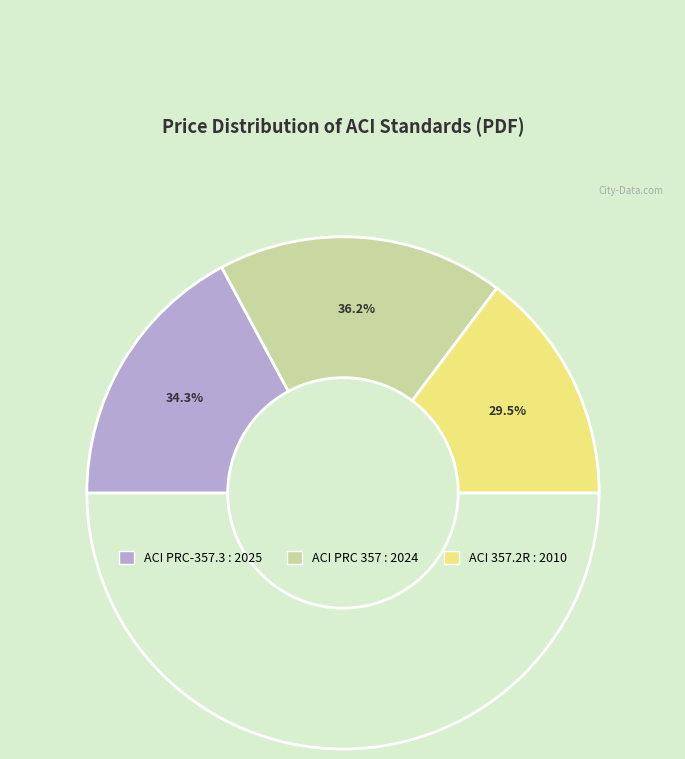

Does ACI PRC-357.3 : 2025 account for over 50% of the chart?

No